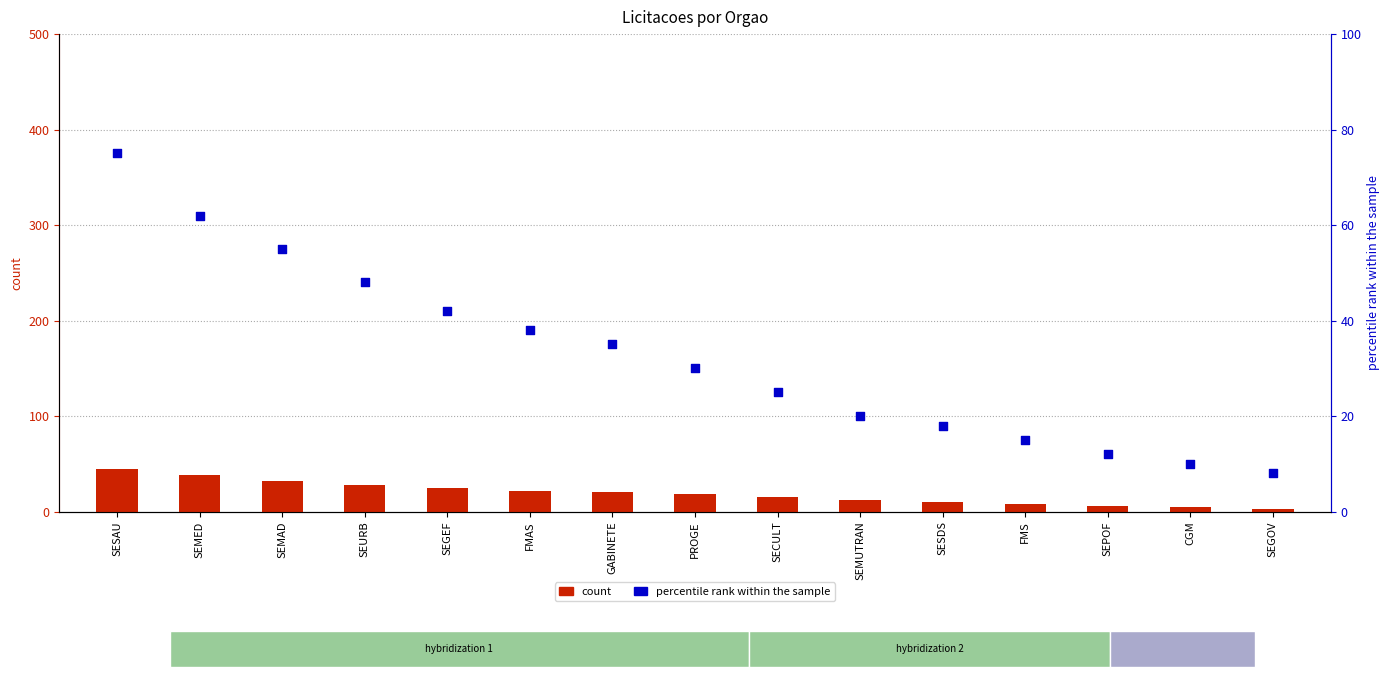

Is the value of count at SEGOV greater than the value of percentile rank within the sample at SESAU?

No